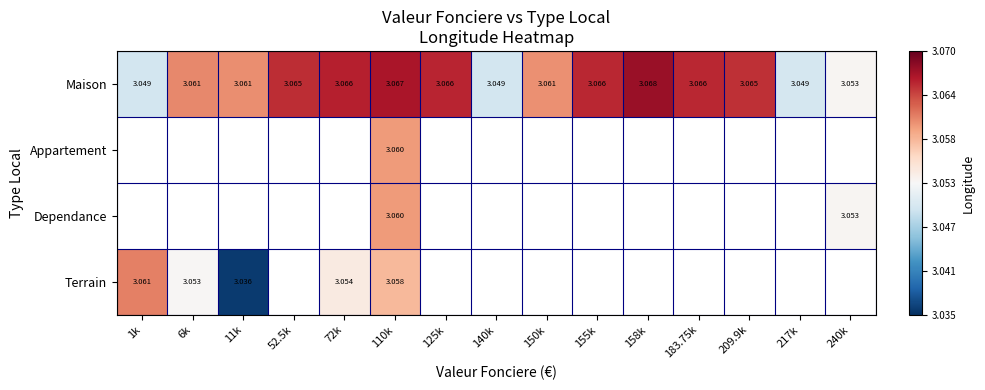

Which category has the lowest value across all series?

11k